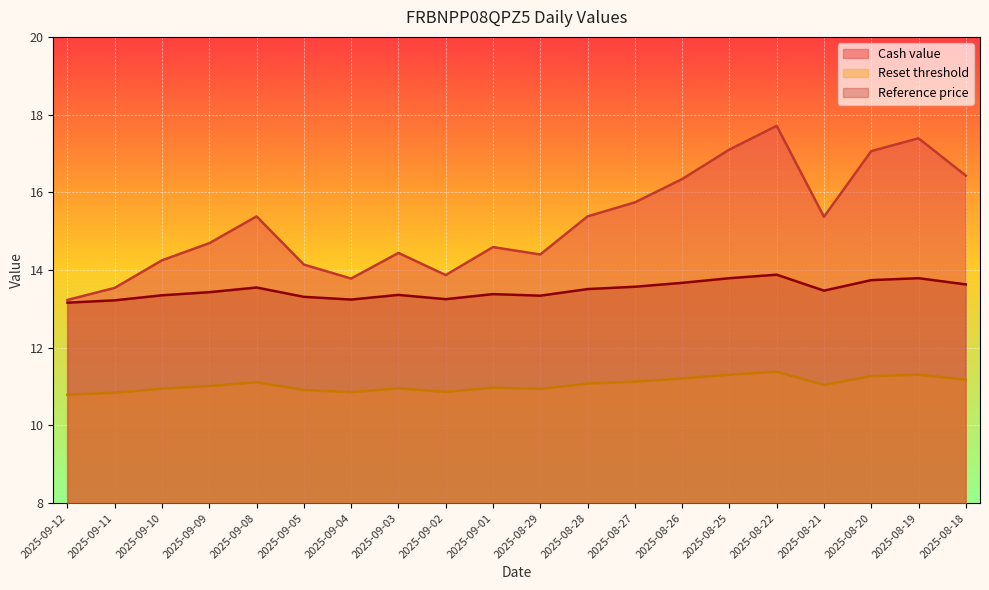

Rank the categories by Cash value value from highest to lowest.

2025-08-22, 2025-08-19, 2025-08-25, 2025-08-20, 2025-08-18, 2025-08-26, 2025-08-27, 2025-09-08, 2025-08-28, 2025-08-21, 2025-09-09, 2025-09-01, 2025-09-03, 2025-08-29, 2025-09-10, 2025-09-05, 2025-09-02, 2025-09-04, 2025-09-11, 2025-09-12